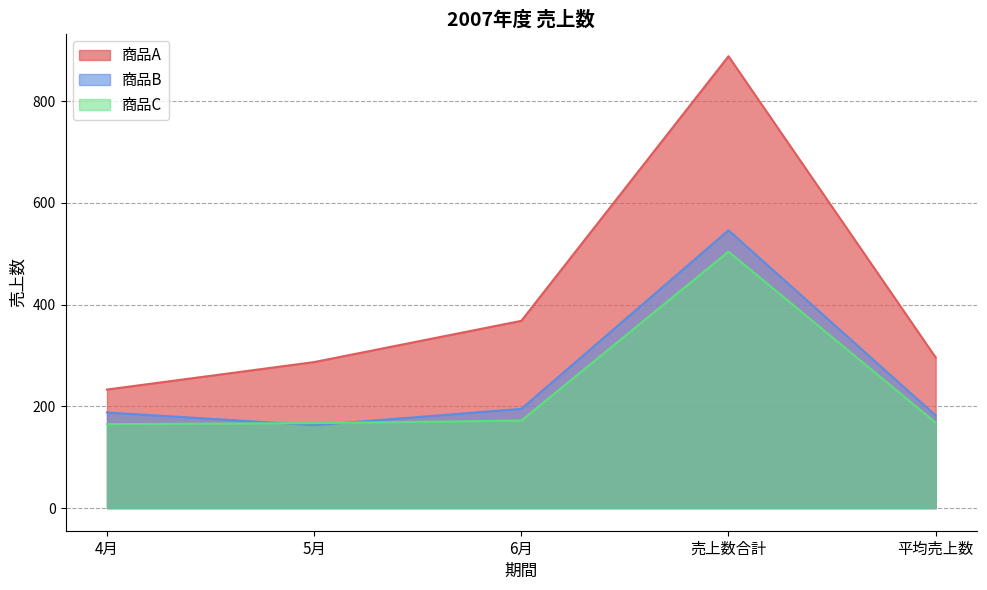

In 商品C, how many points are higher than both neighbors (excluding endpoints)?

1